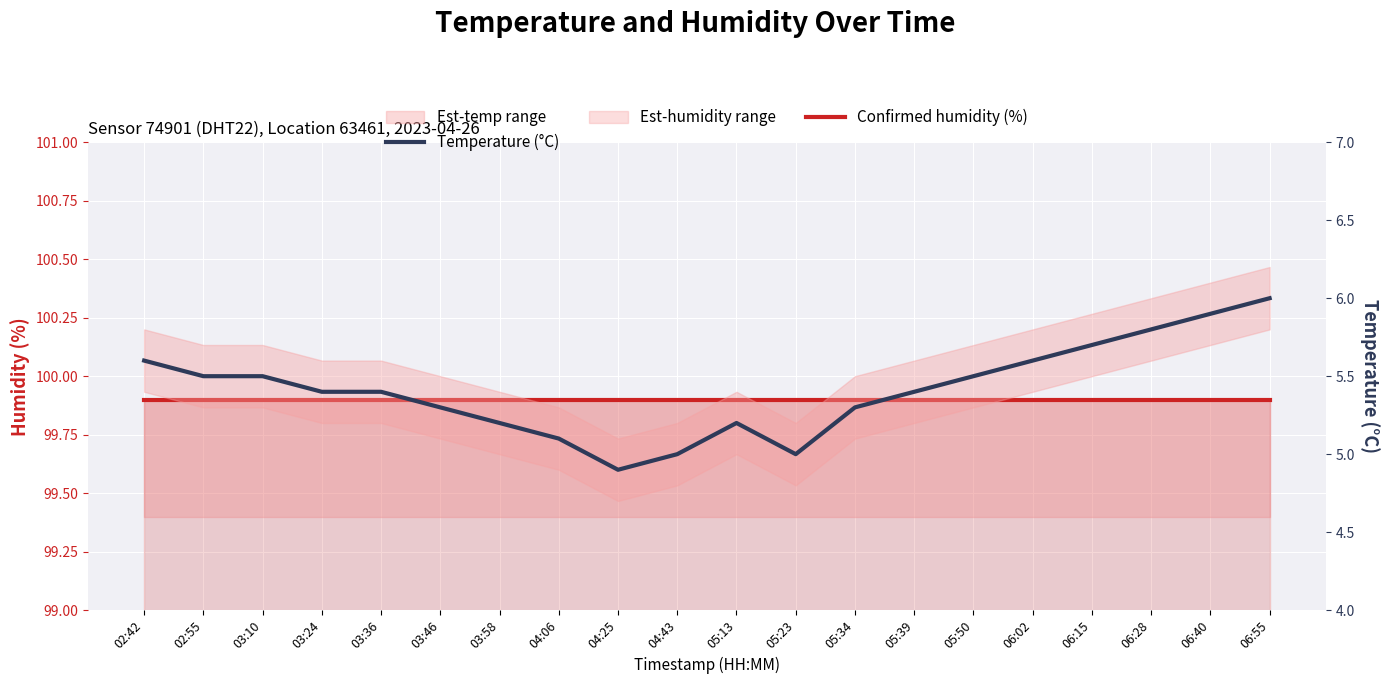

Is it true that Temperature (°C) equals 5.0 at 05:23?

True